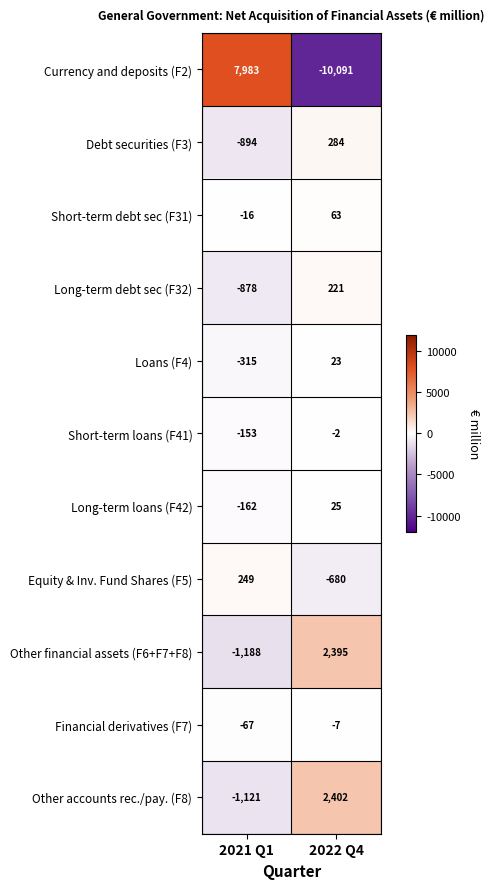

Is it true that Debt securities (F3) equals 284 at 2022 Q4?

True